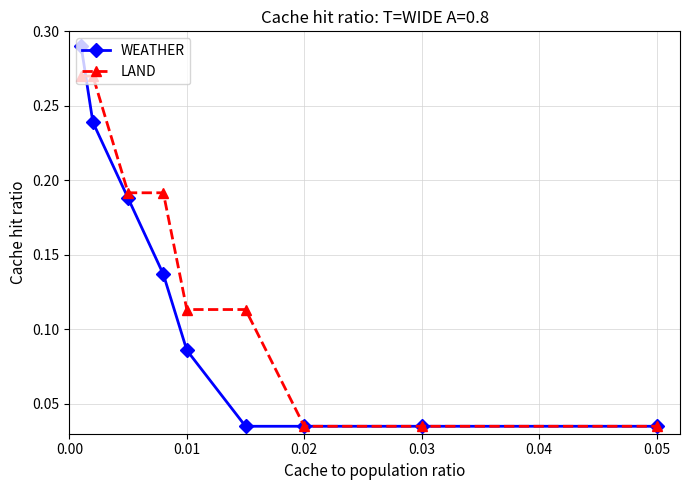

How many LAND values are between 0 and 1?

9